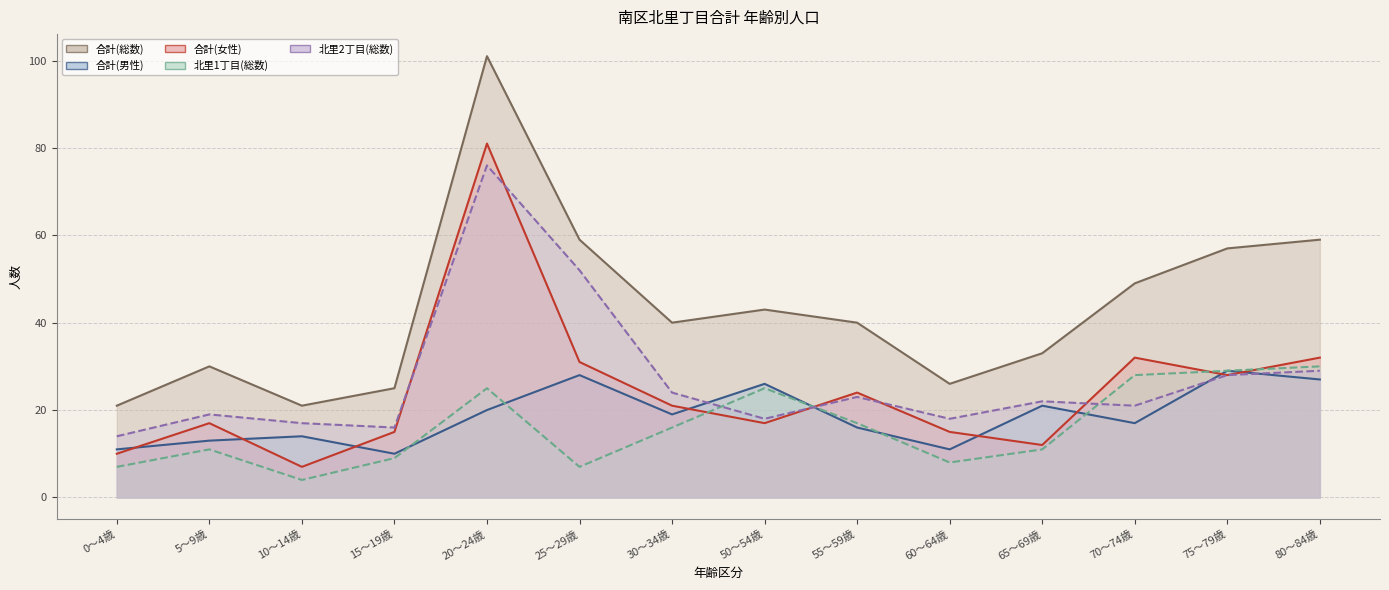

Where do 北里2丁目(総数) and 北里1丁目(総数) first cross each other?

30～34歳 and 50～54歳